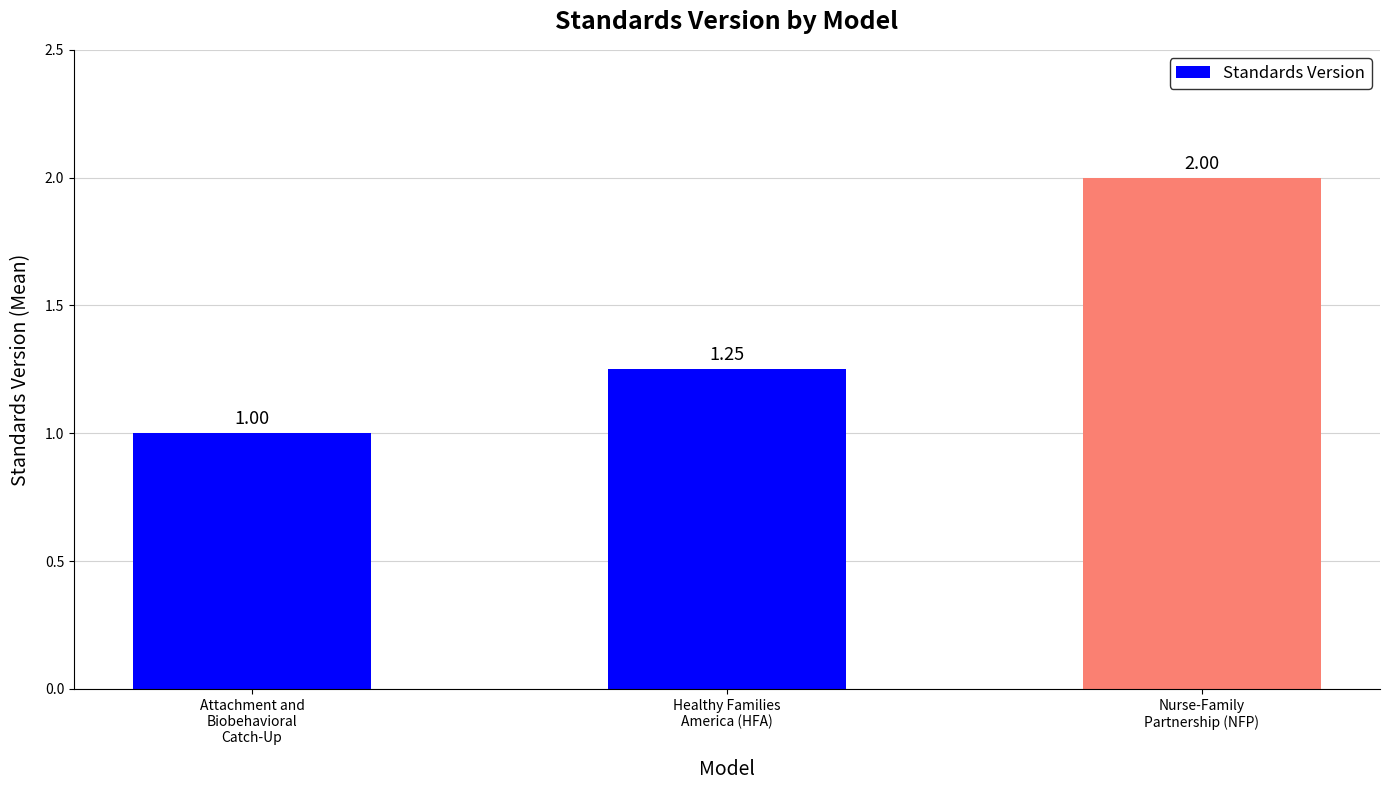

What is the average value?

1.4